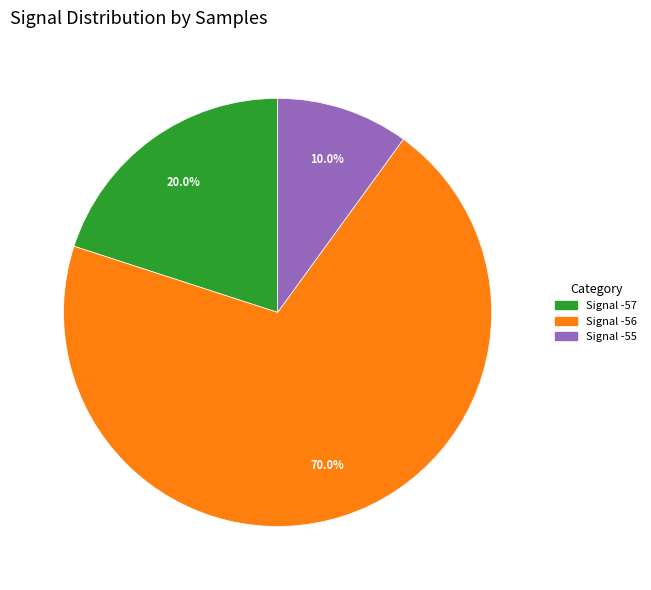

How many slices are in this pie chart?

3